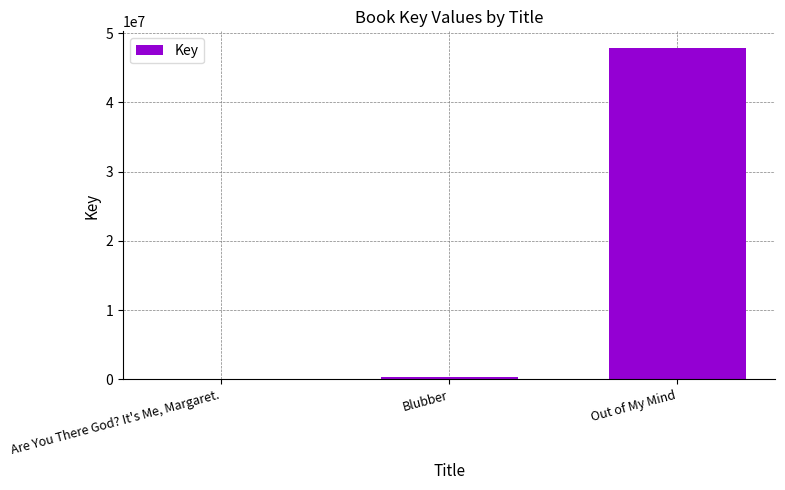

Which category has the highest value across all series?

Out of My Mind